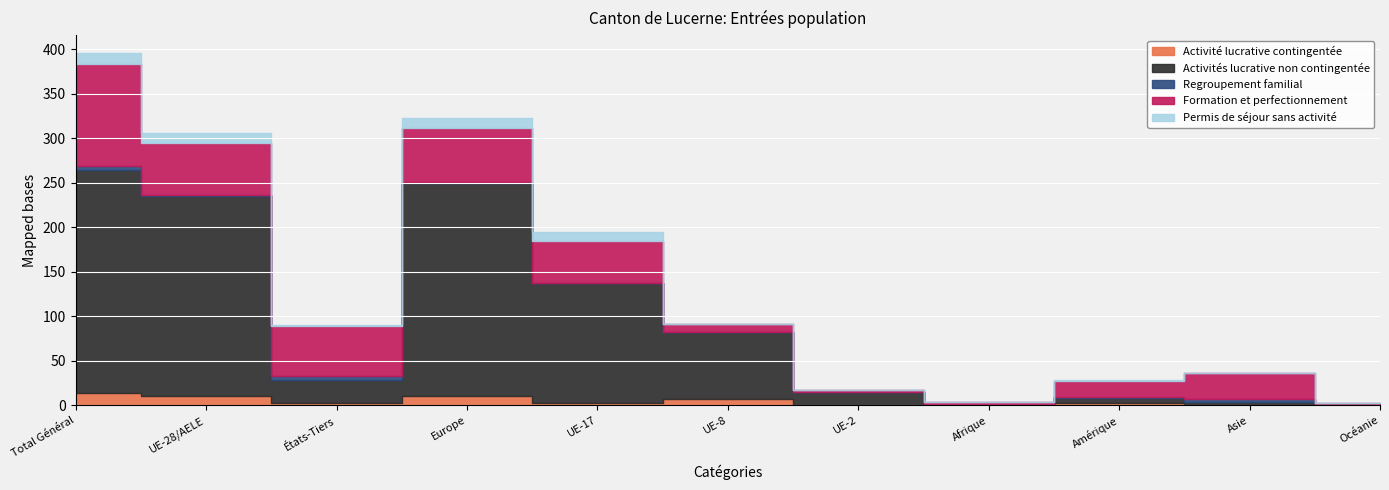

What are all the series names shown in the legend?

Activité lucrative contingentée, Activités lucrative non contingentée, Regroupement familial, Formation et perfectionnement, Permis de séjour sans activité